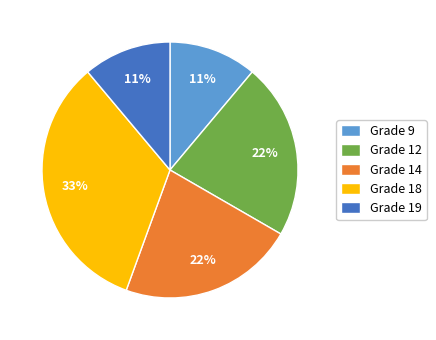

What percentage is the Grade 12 slice, to the nearest percent?

22%